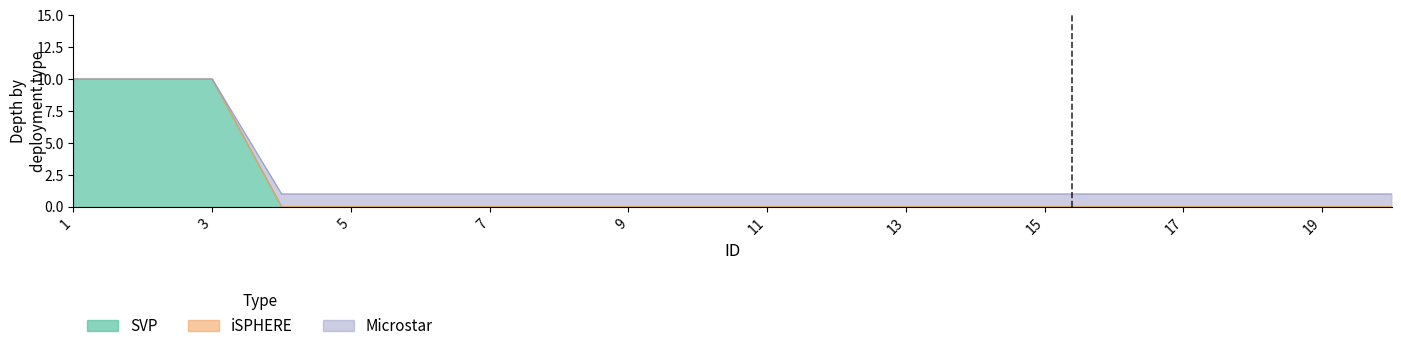

At how many categories does at least one series exceed 5?

3